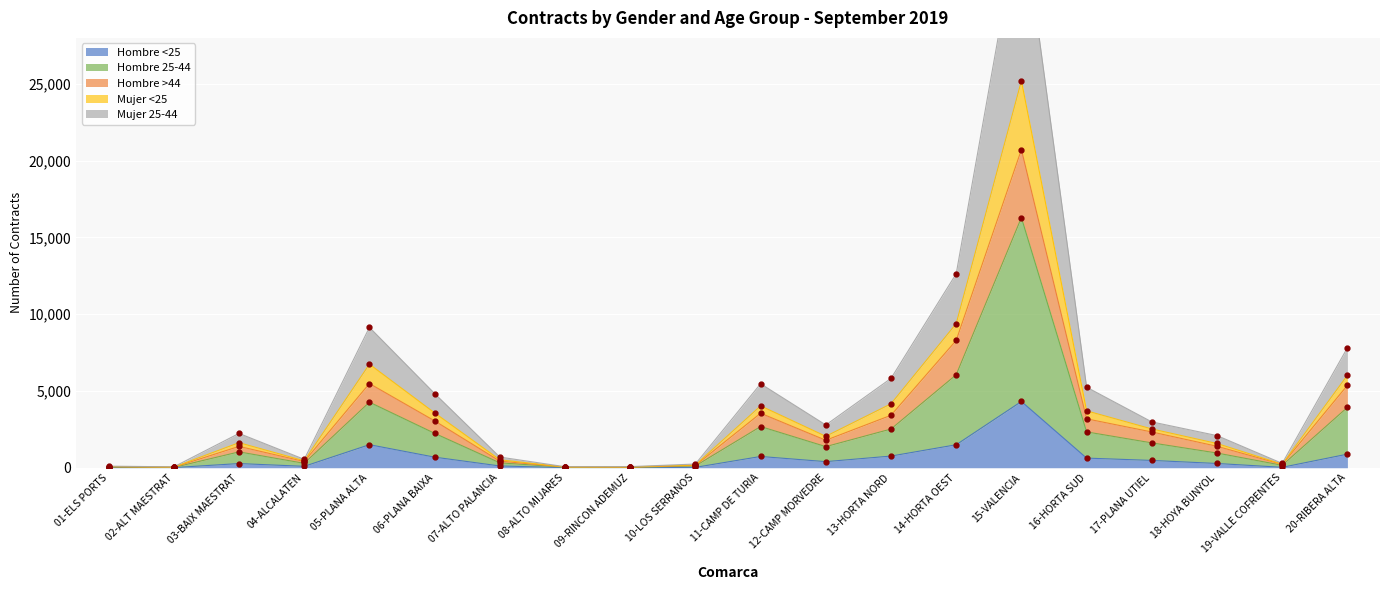

What are all the series names shown in the legend?

Hombre <25, Hombre 25-44, Hombre >44, Mujer <25, Mujer 25-44